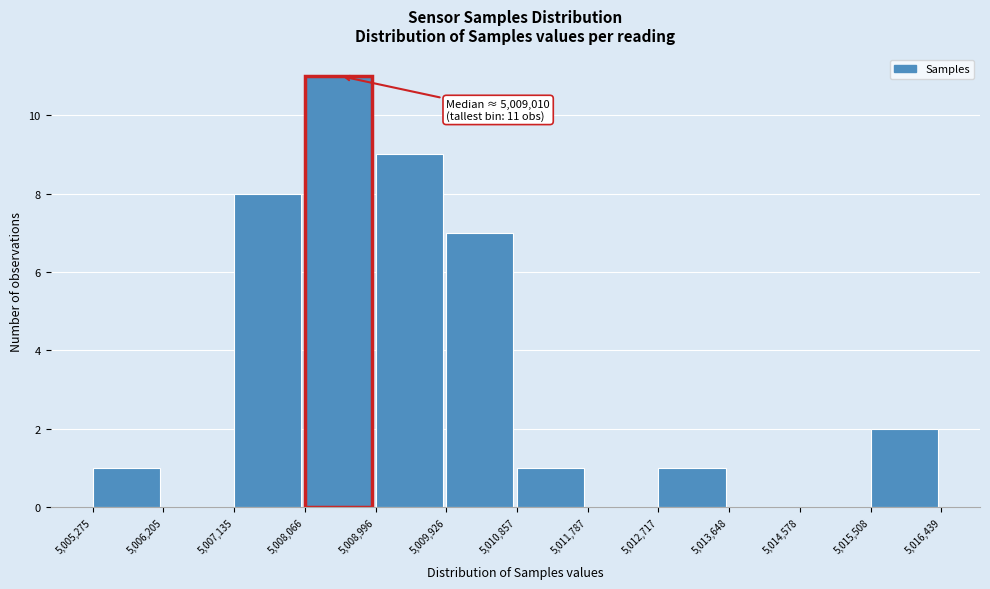

Over which range of the x-axis is the bar tallest?

5,008,066 to 5,008,996